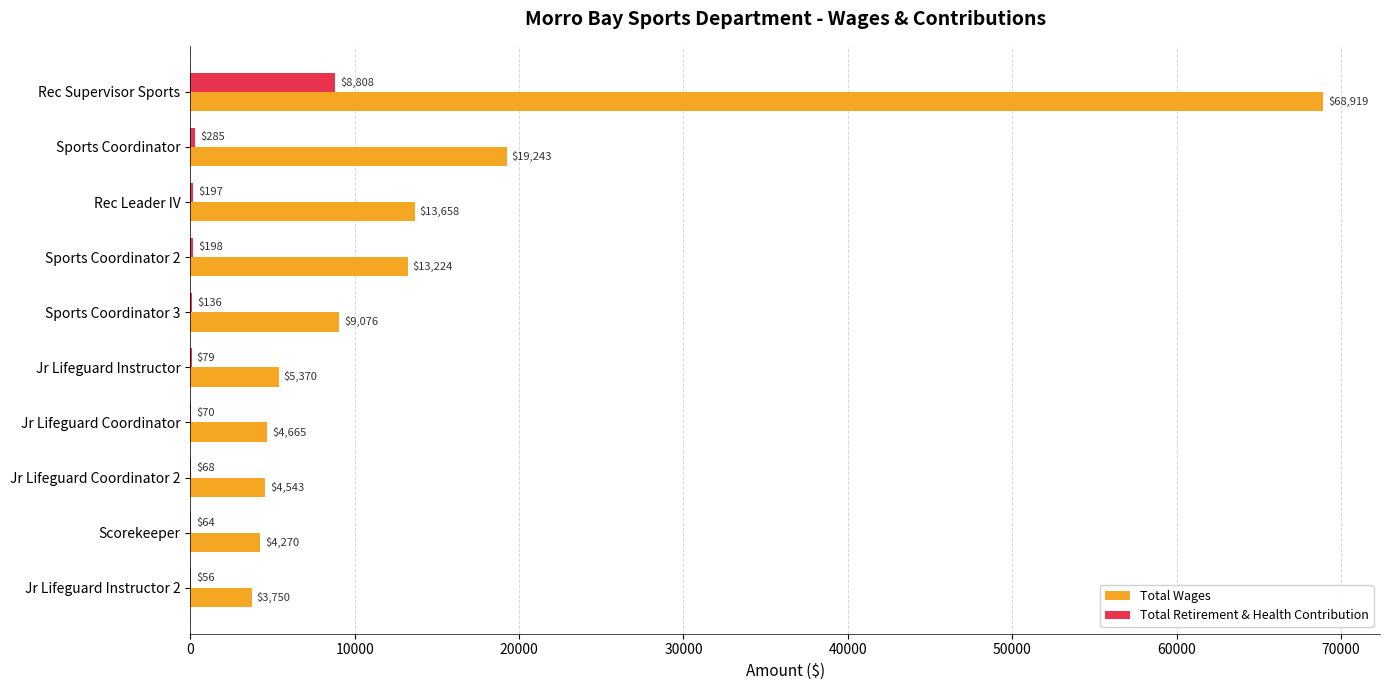

What is the sum of all Total Retirement & Health Contribution values?

9961